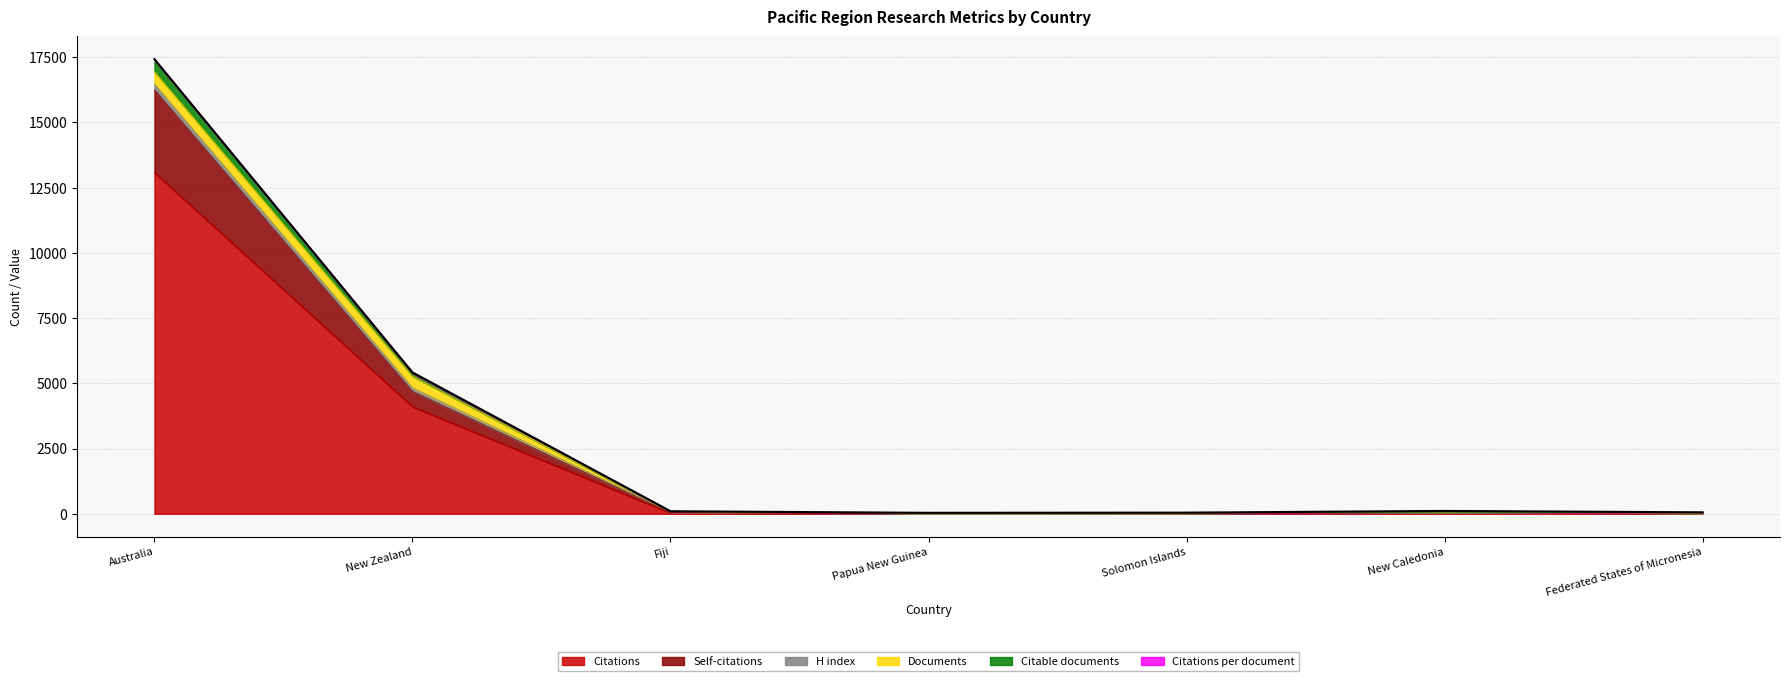

At how many categories does at least one series exceed 13584?

1